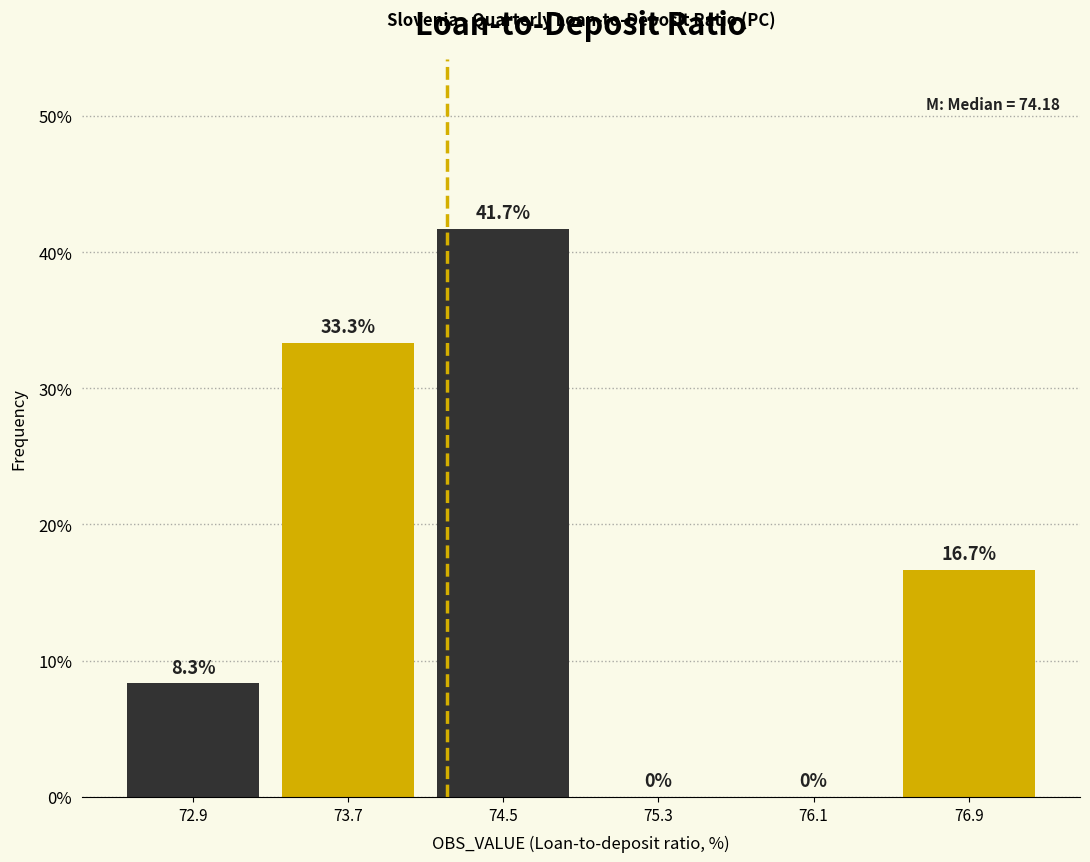

What is the height of the bar covering 73.3 to 74.1 on the x-axis? The bar edges are not printed on the chart, so give them approximately, as read against the axis.

33.3